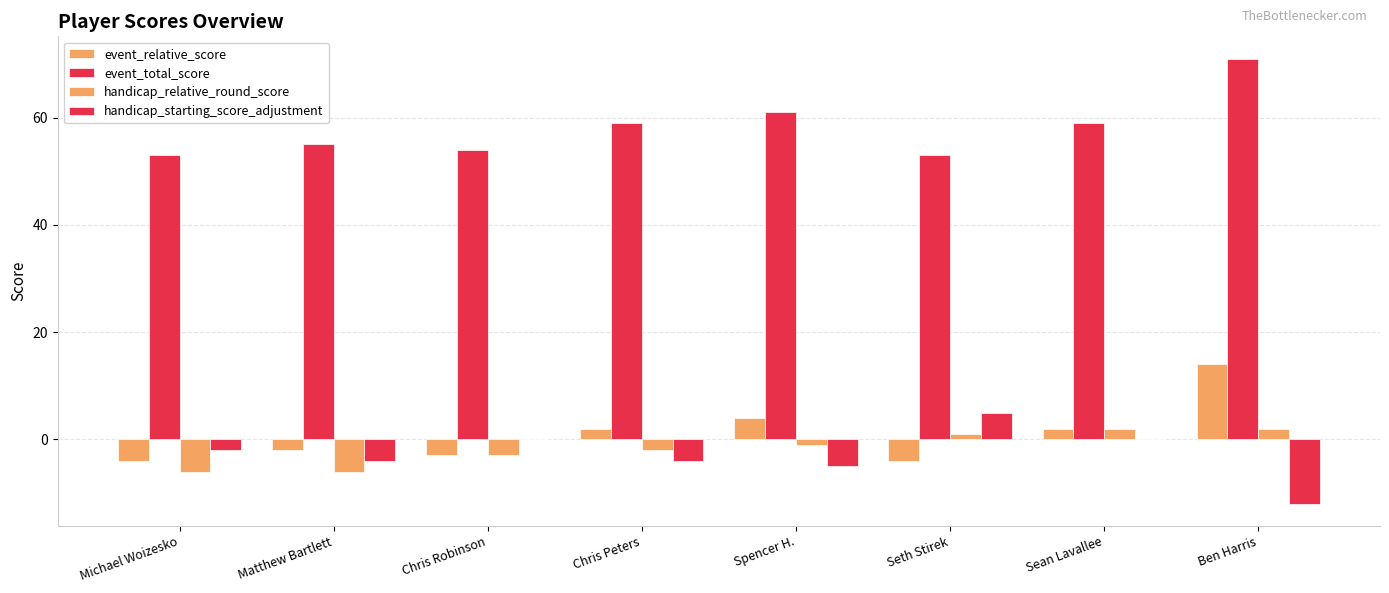

Count the handicap_relative_round_score values in the range -3 to 2.

6